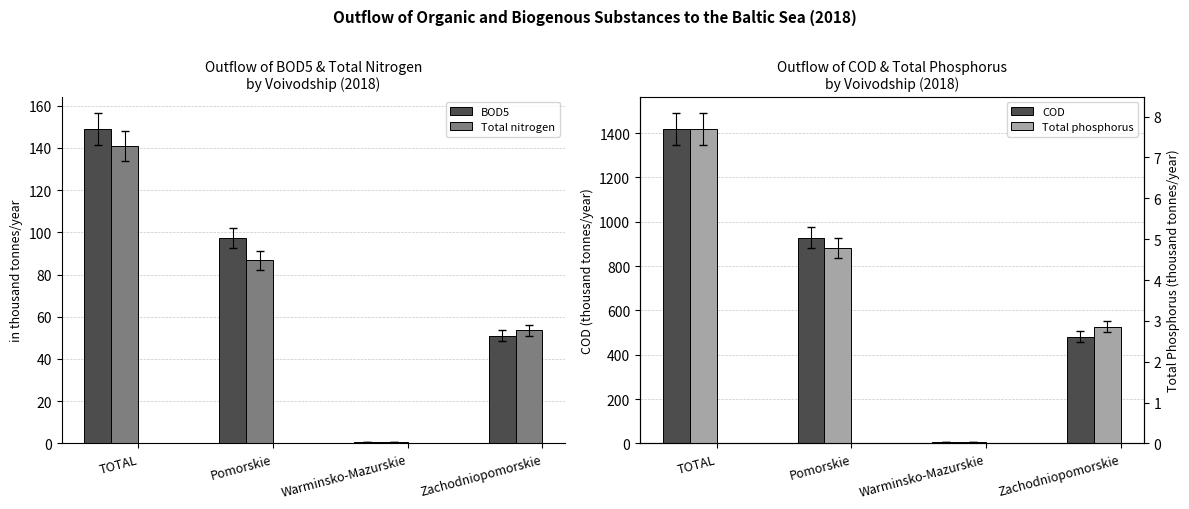

What is the difference between the maximum and minimum values in the COD series?

1411.9